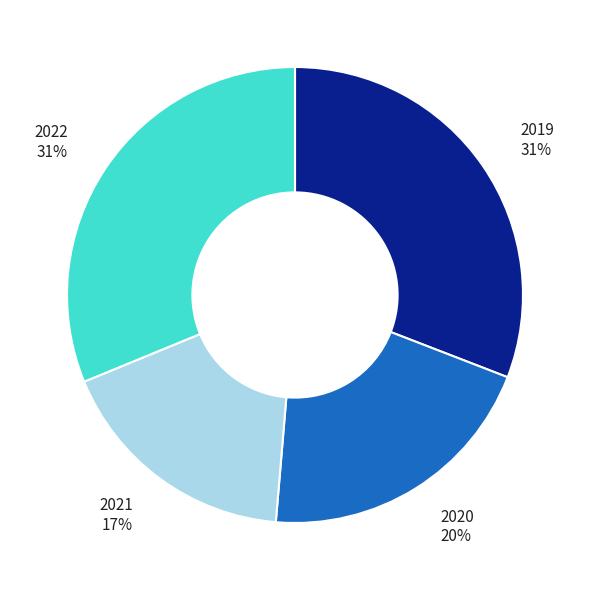

Which slice is the smallest?

2021